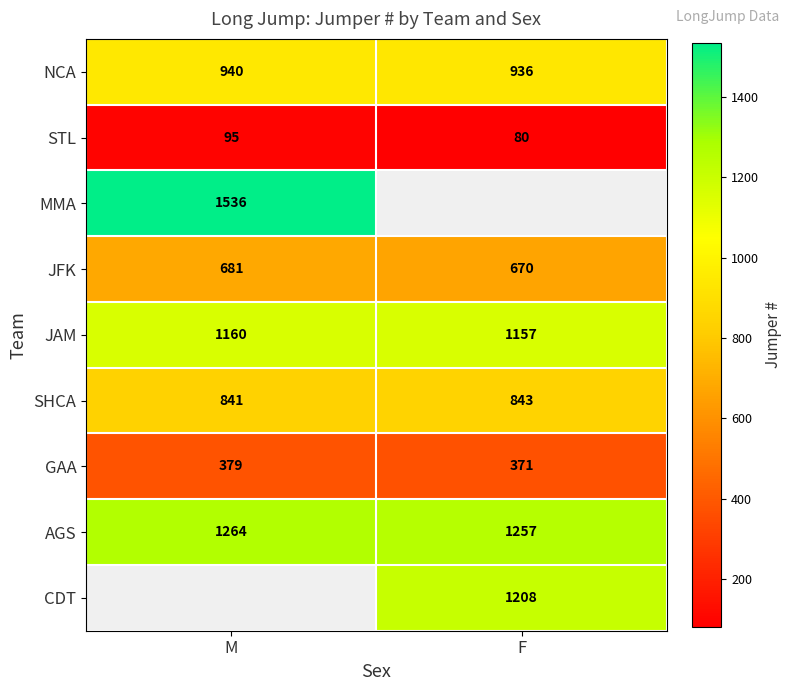

Is it true that AGS equals 590.0 at F?

False